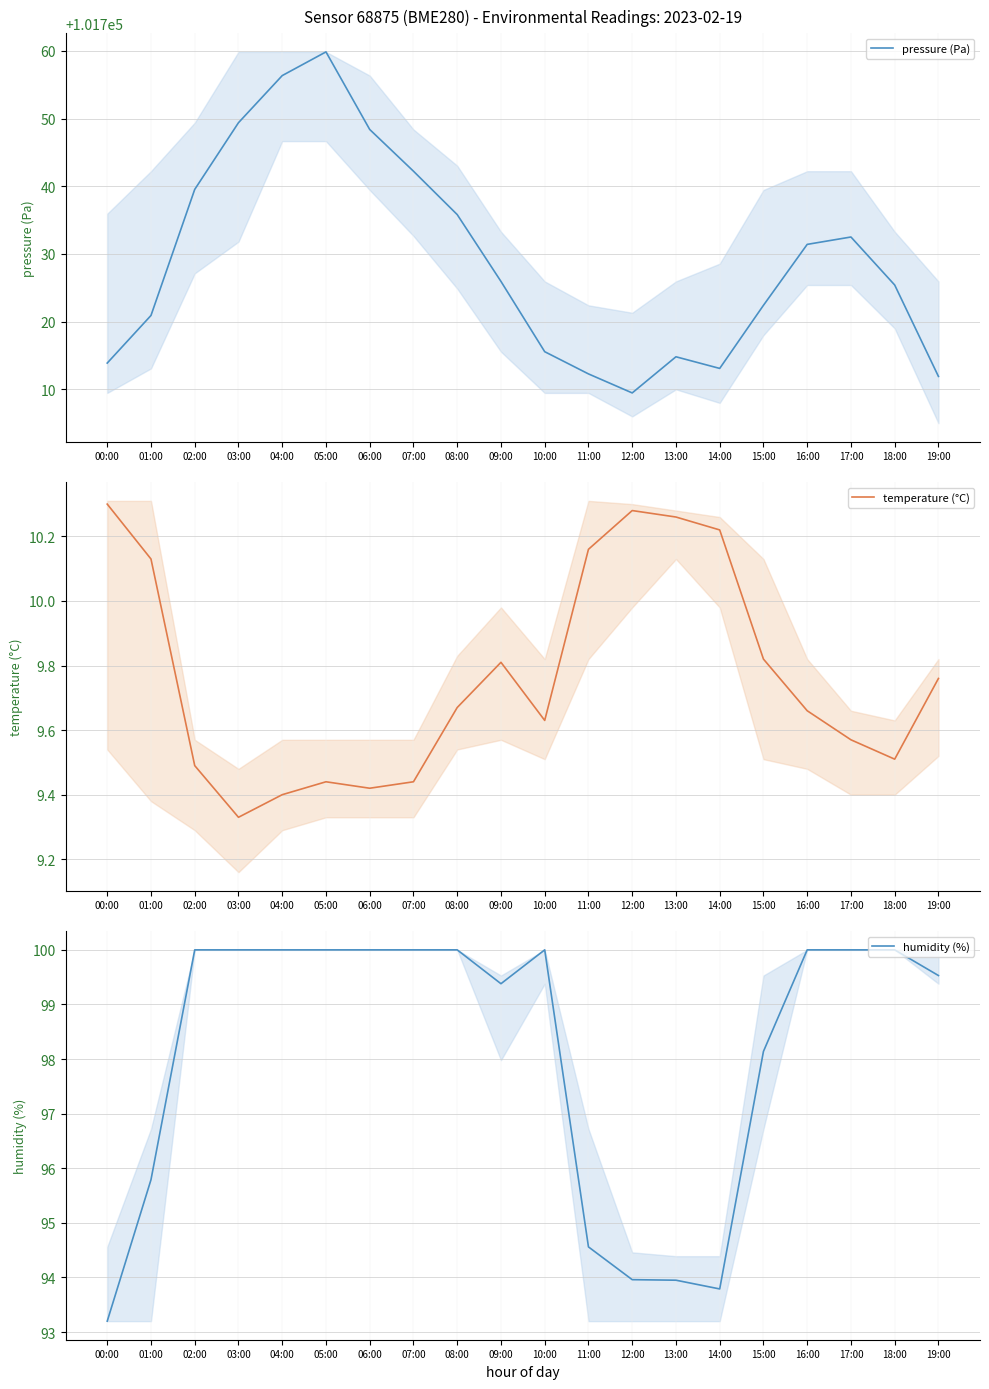

What is the total value across all series at 06:00?

101857.8